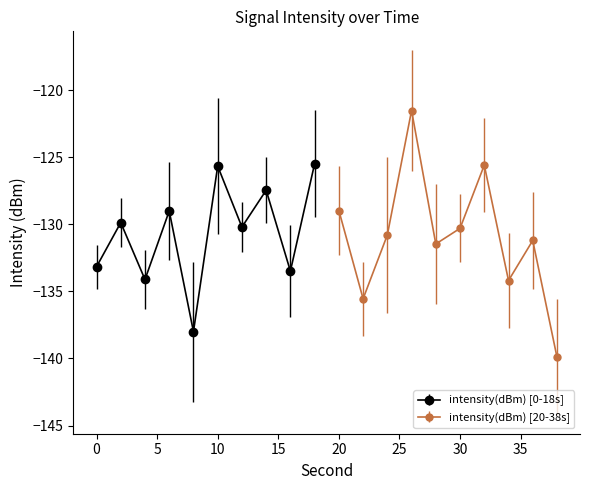

How many values in second are above zero?

19